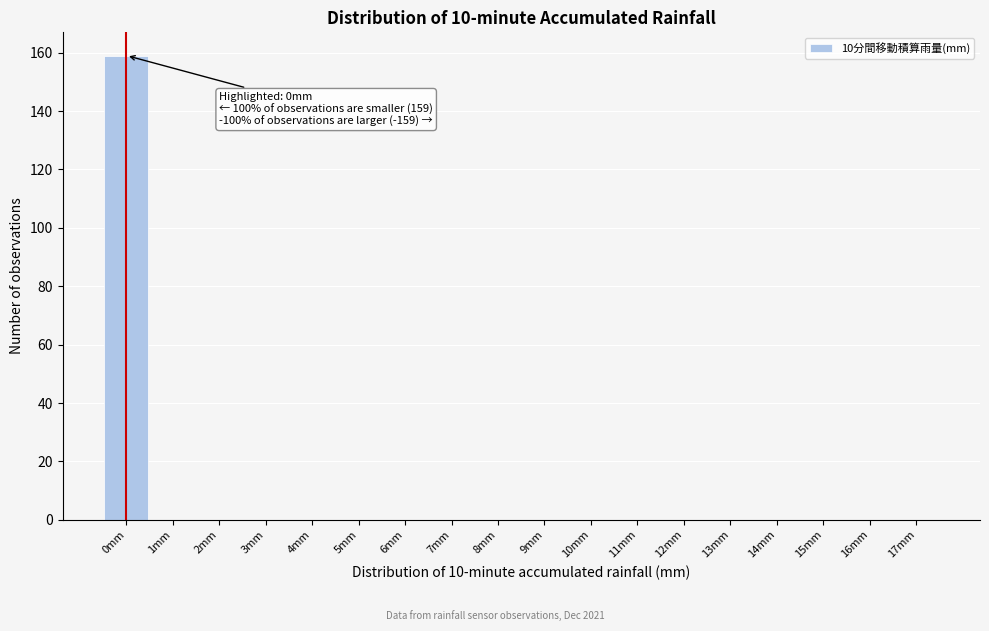

Reading left to right, list all the values displayed in this chart.

0mm=159	1mm=0	2mm=0	3mm=0	4mm=0	5mm=0	6mm=0	7mm=0	8mm=0	9mm=0	10mm=0	11mm=0	12mm=0	13mm=0	14mm=0	15mm=0	16mm=0	17mm=0